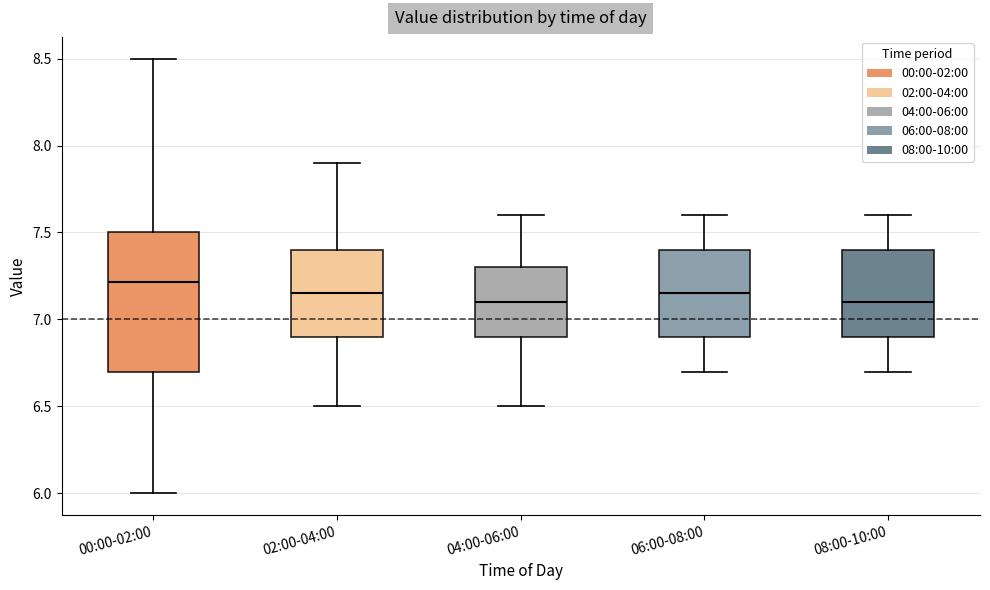

Comparing the boxes themselves (not the whiskers), which one is the tallest?

00:00-02:00